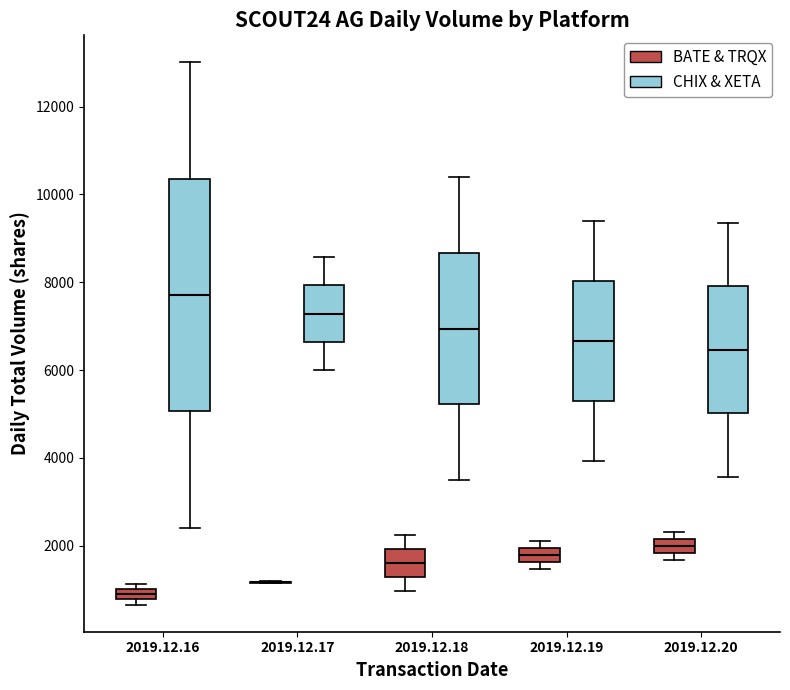

Which box is the tallest, from its lower edge to its upper edge?

2019.12.16 (CHIX & XETA)